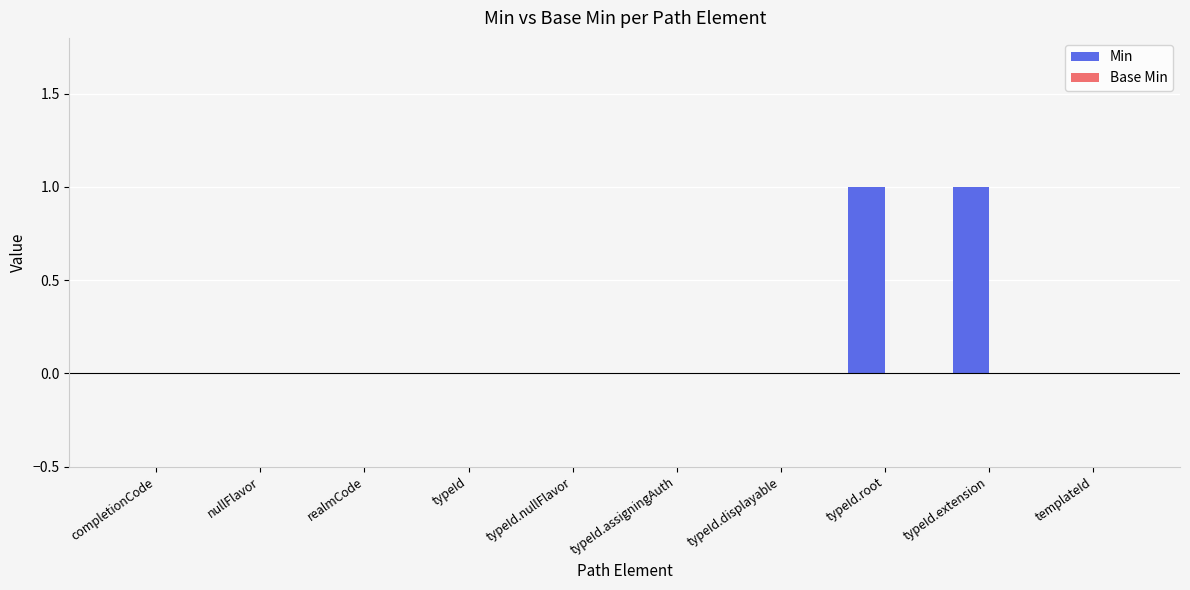

Between realmCode and typeId.root, which is larger?

typeId.root